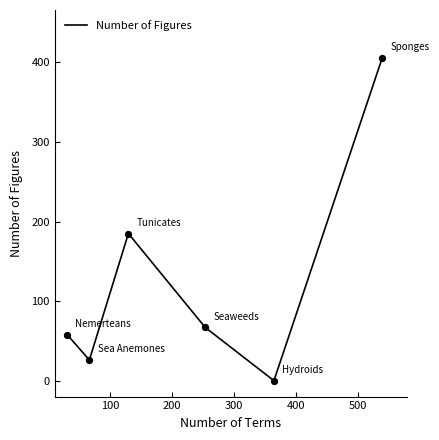

True or false: the data has more than 1 interior local peaks.

False